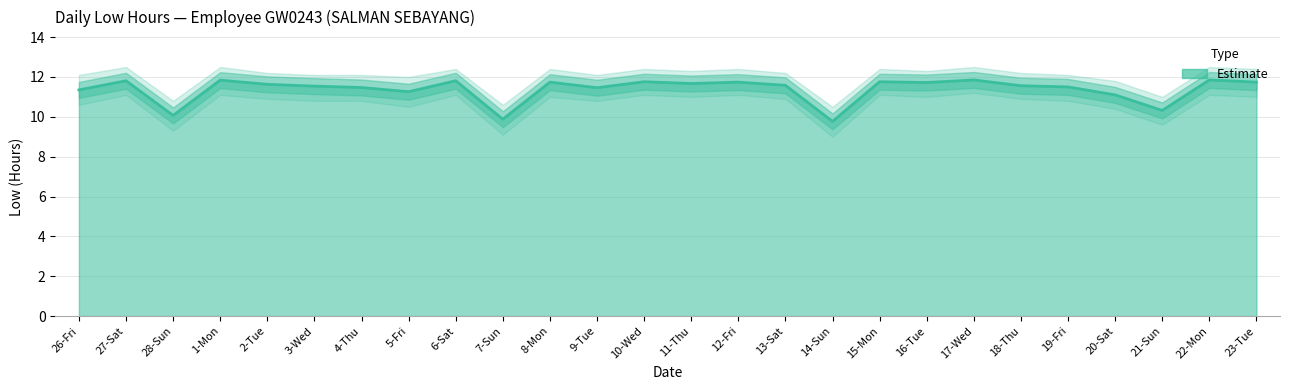

What position from the left is 15-Mon?

18